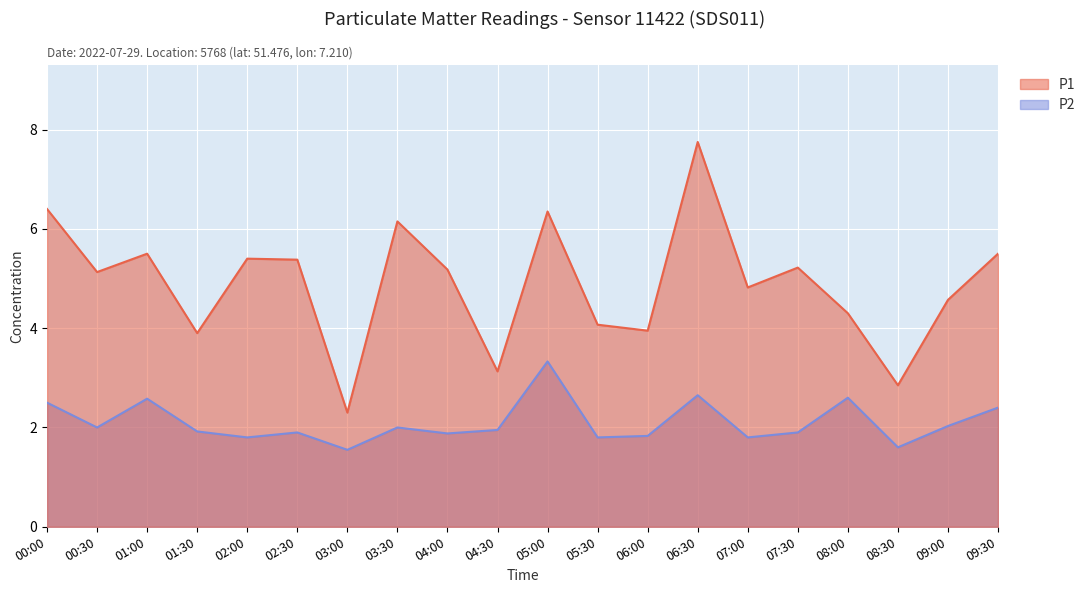

Rank the series at 08:00 from highest to lowest value.

P1, P2